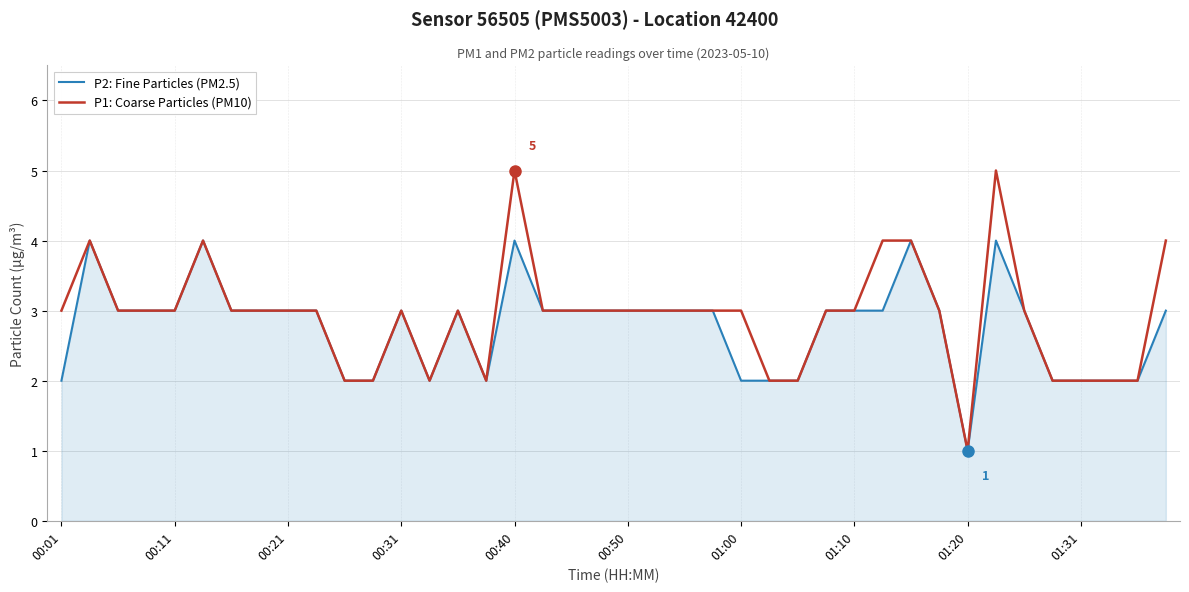

Does the chart display data point markers on the line(s)?

No